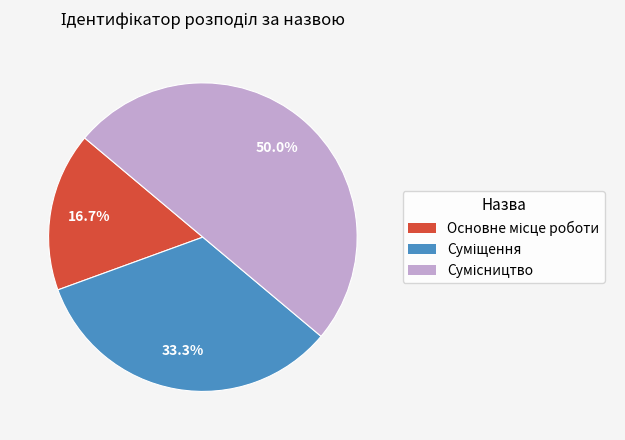

Which has a higher value, Сумісництво or Основне місце роботи?

Сумісництво